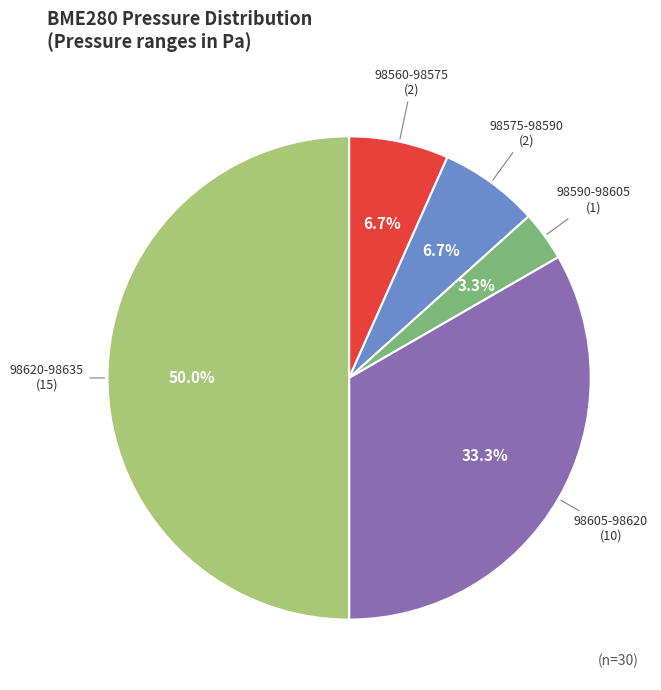

Which category has the biggest portion of the pie?

98620-98635